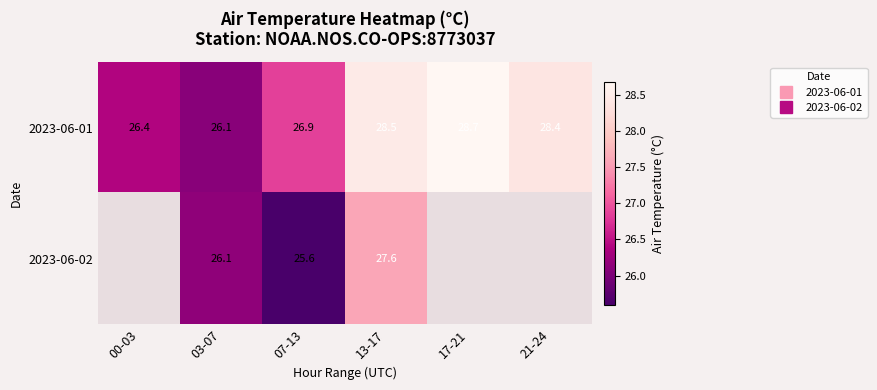

Read the 2023-06-01 value at 00-03.

26.4